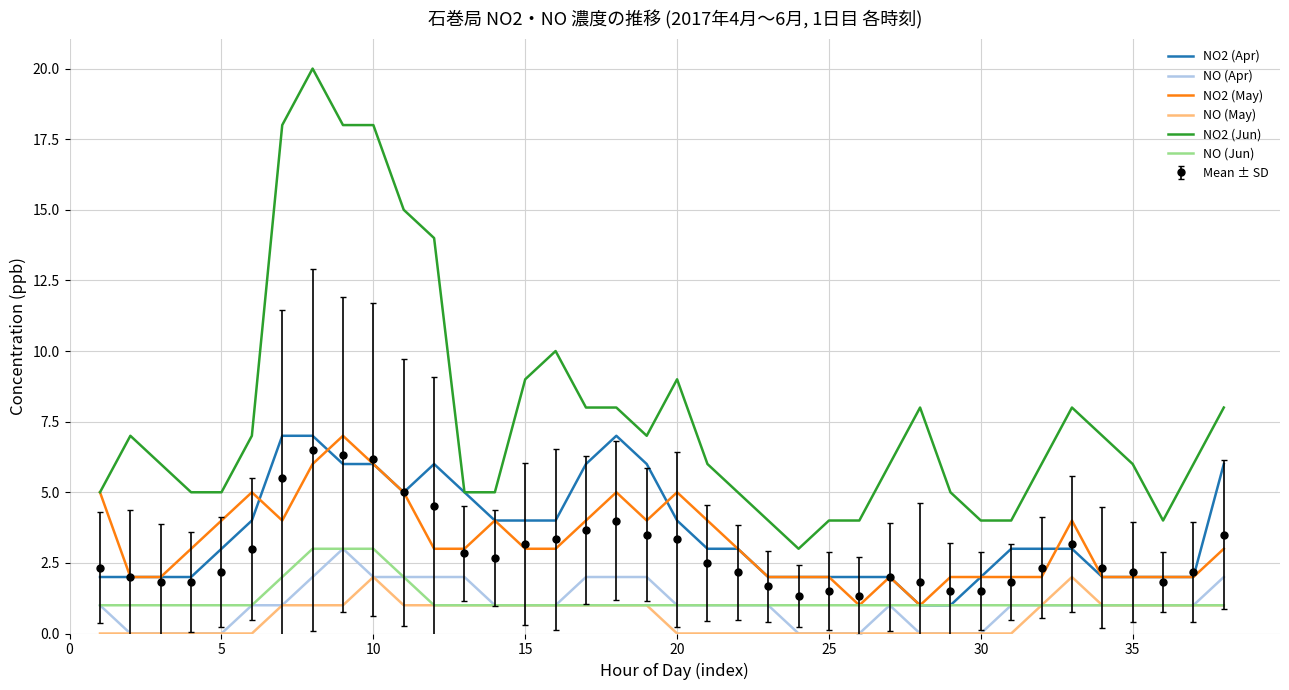

What is the average value of the NO2 (May) series?

3.2